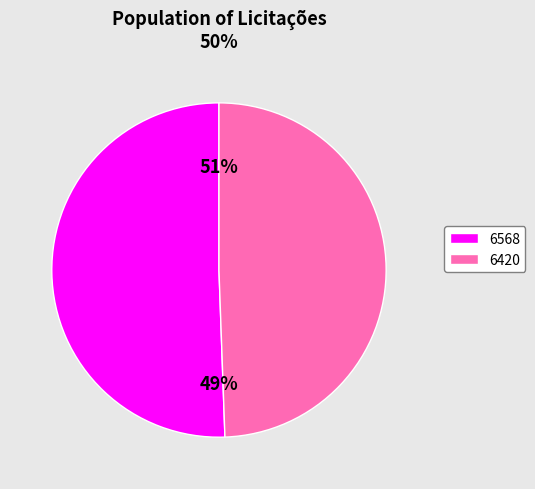

Is there a majority slice in this chart?

Yes